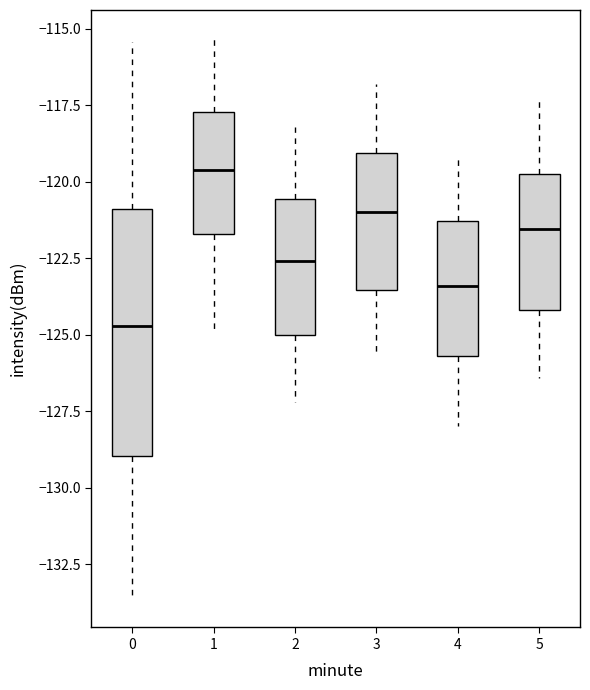

Comparing the boxes themselves (not the whiskers), which one is the tallest?

0